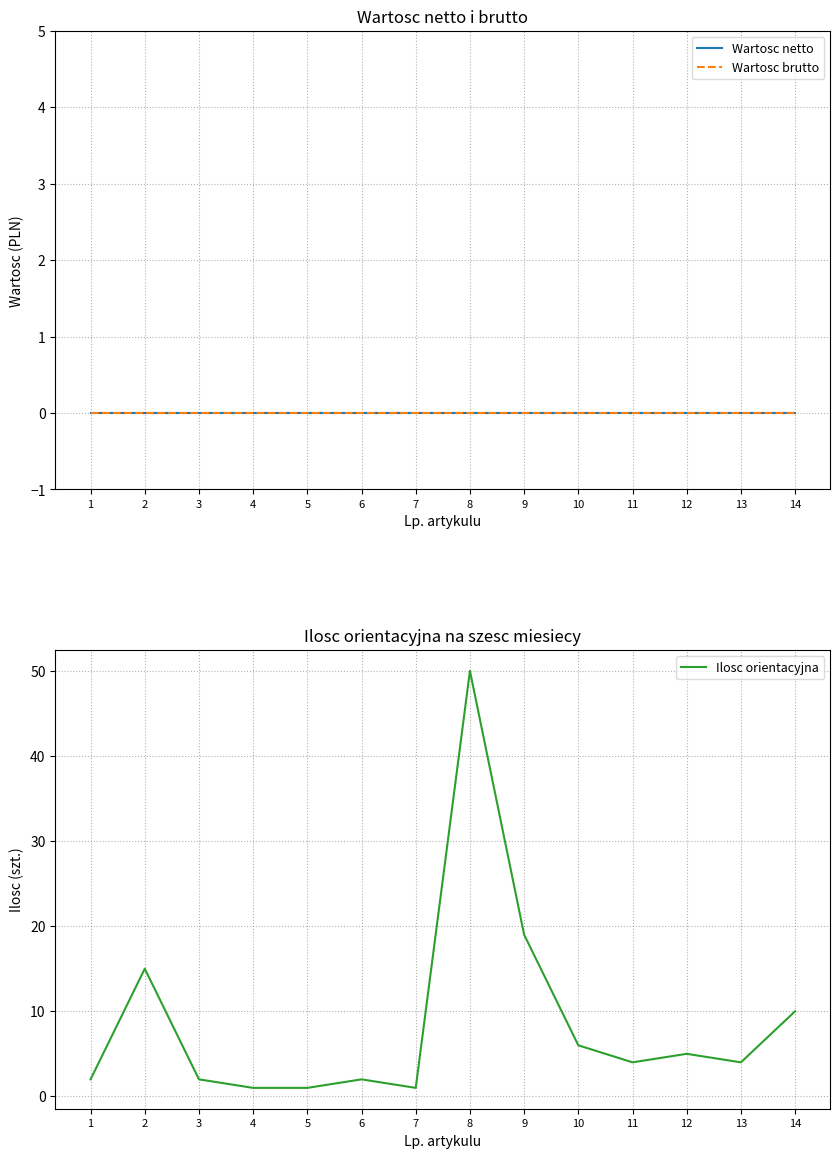

What are all the series names shown in the legend?

Wartosc netto, Wartosc brutto, Ilosc orientacyjna